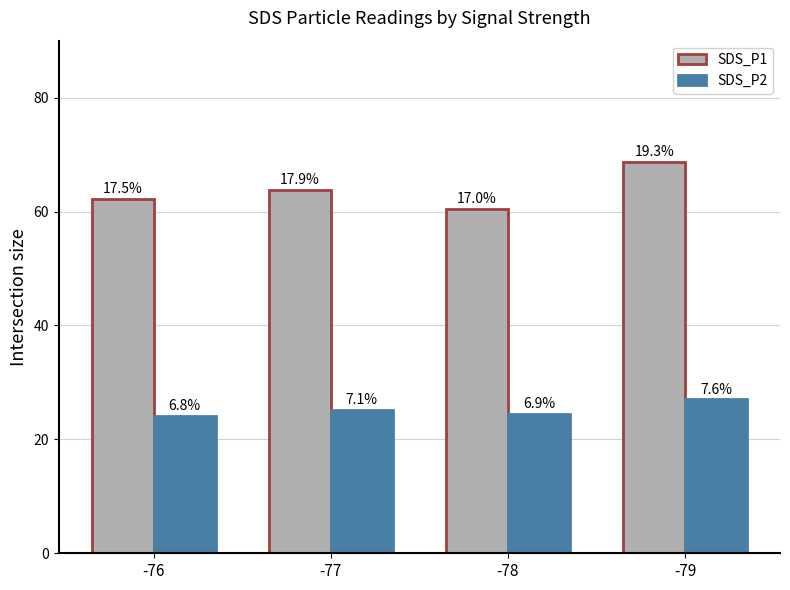

Which has a higher value, -78 or -76?

-76